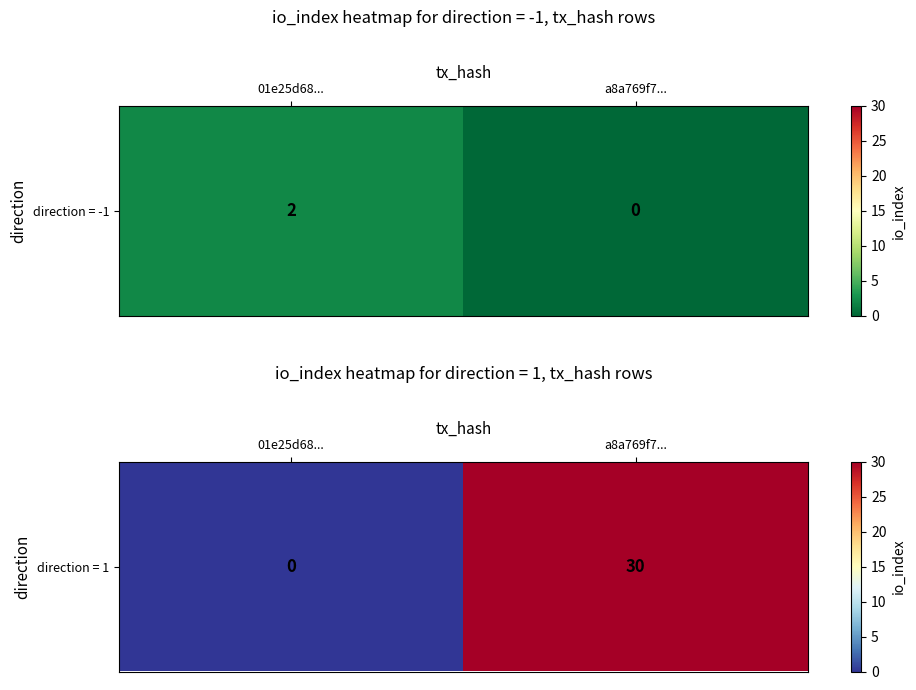

The chart shows a value of 30 at a8a769f7.... True or false?

True